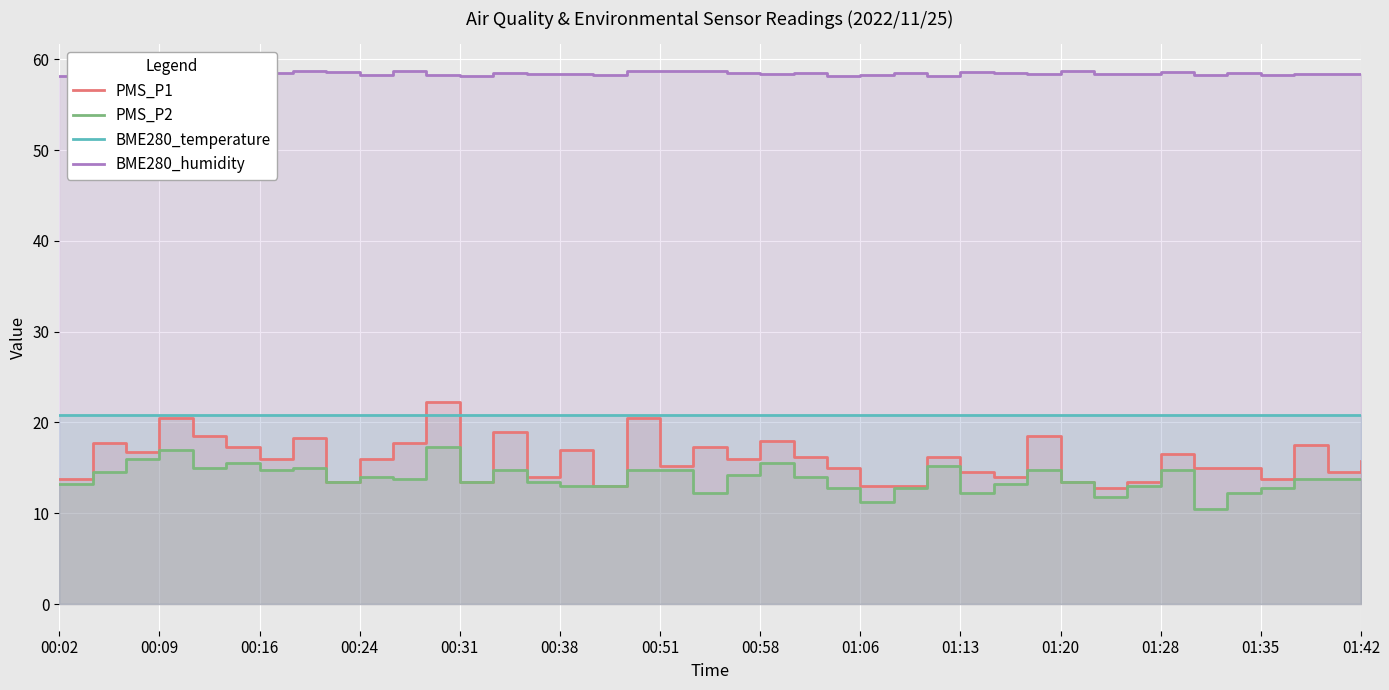

The value of BME280_temperature at 00:24 is 20.8. True or false?

True